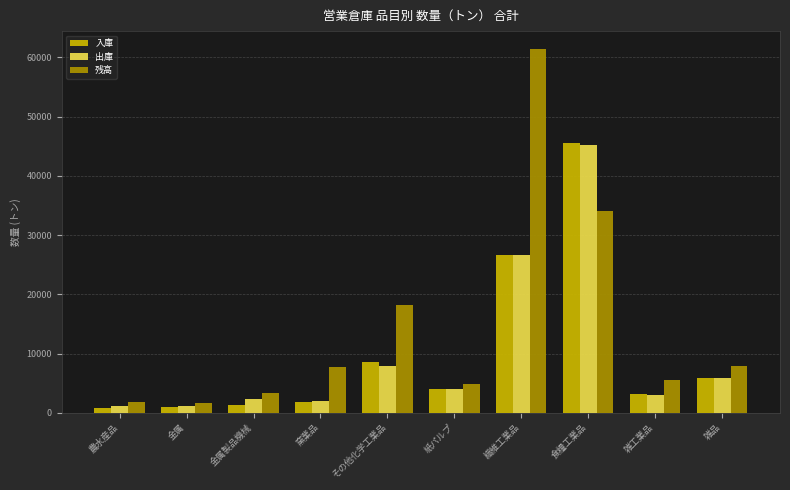

At which category does the chart reach its peak across all series?

繊維工業品